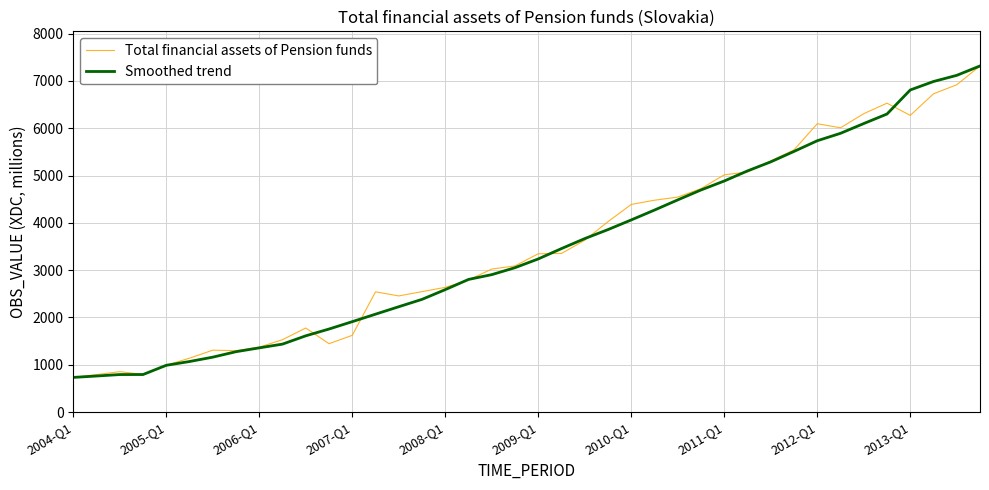

What is the maximum value for Smoothed trend?

7315.0